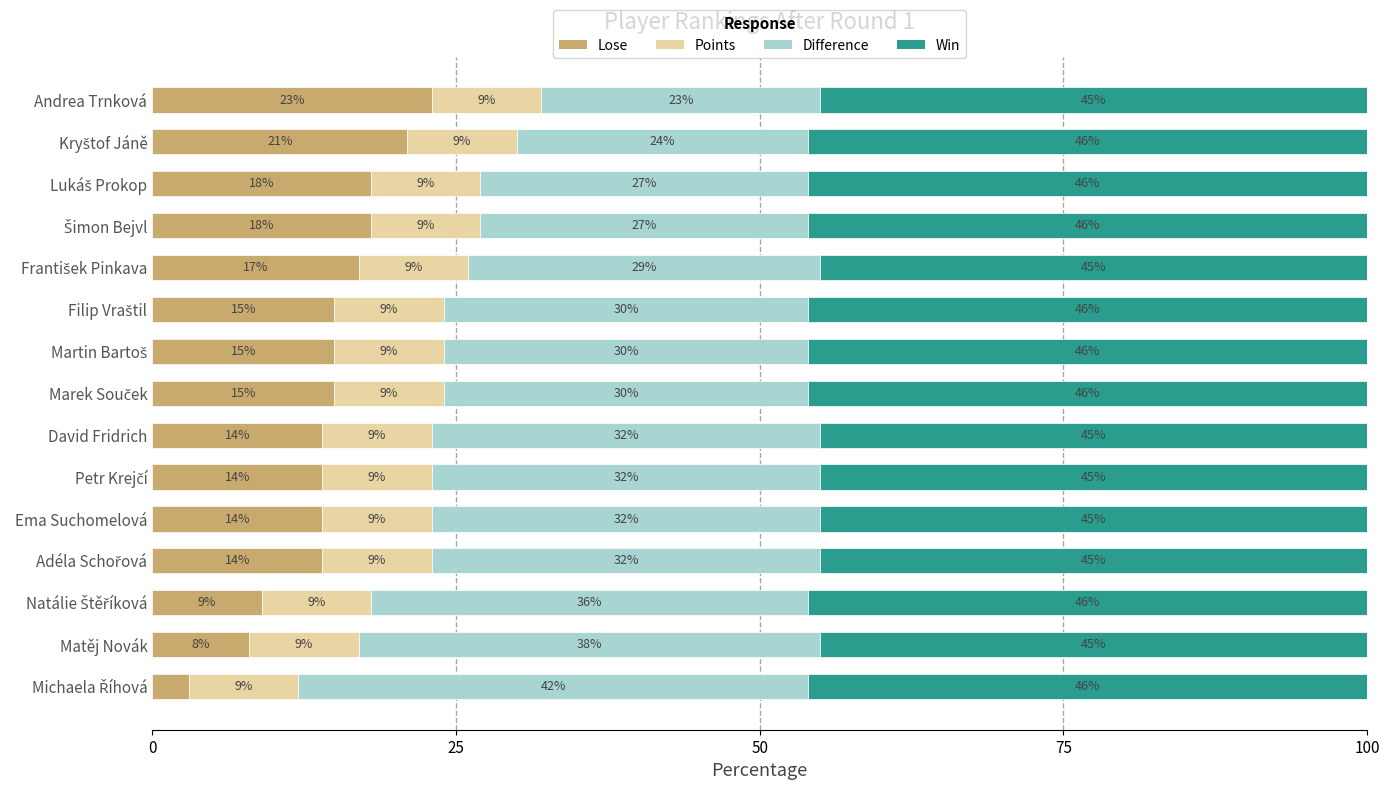

What is the maximum value for Lose?

23